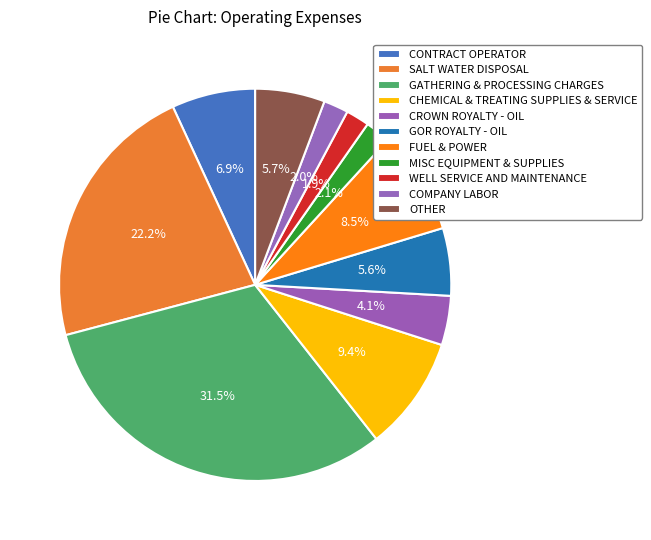

Count the number of slices in the pie.

11